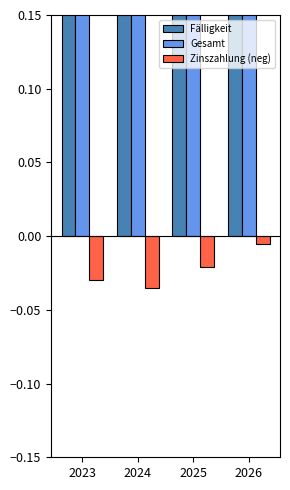

What value does the Fälligkeit series have at 2025?

0.9